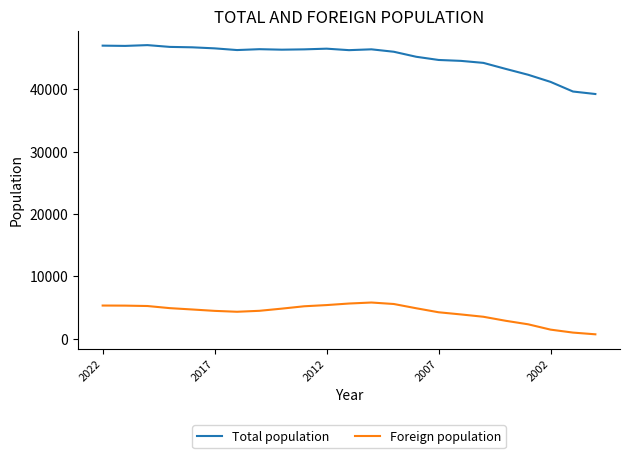

What is the sum of all Total population values?

1035621